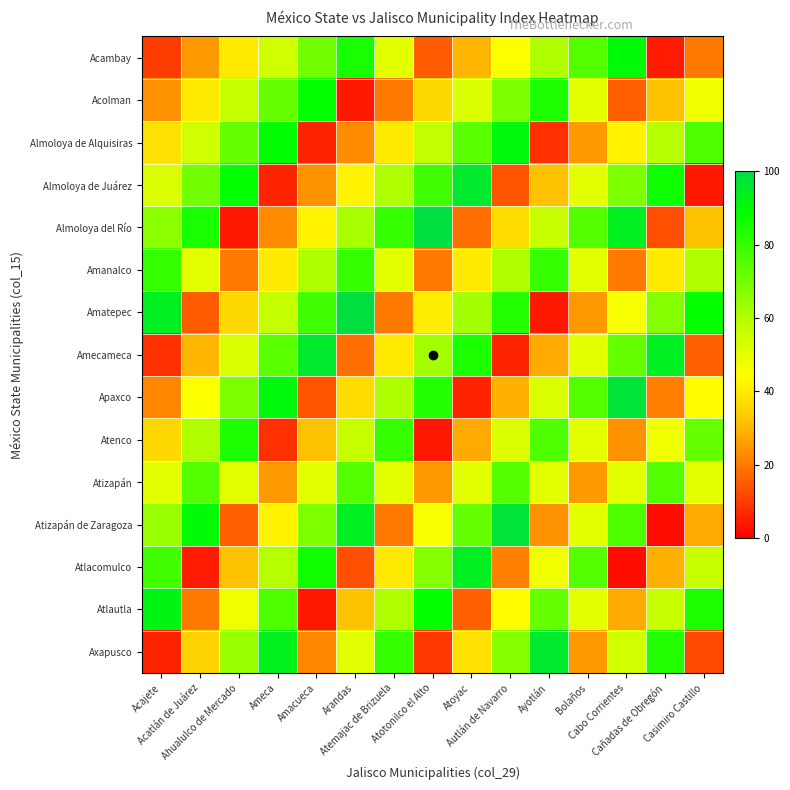

What is the total value across all series at Cabo Corrientes?

780